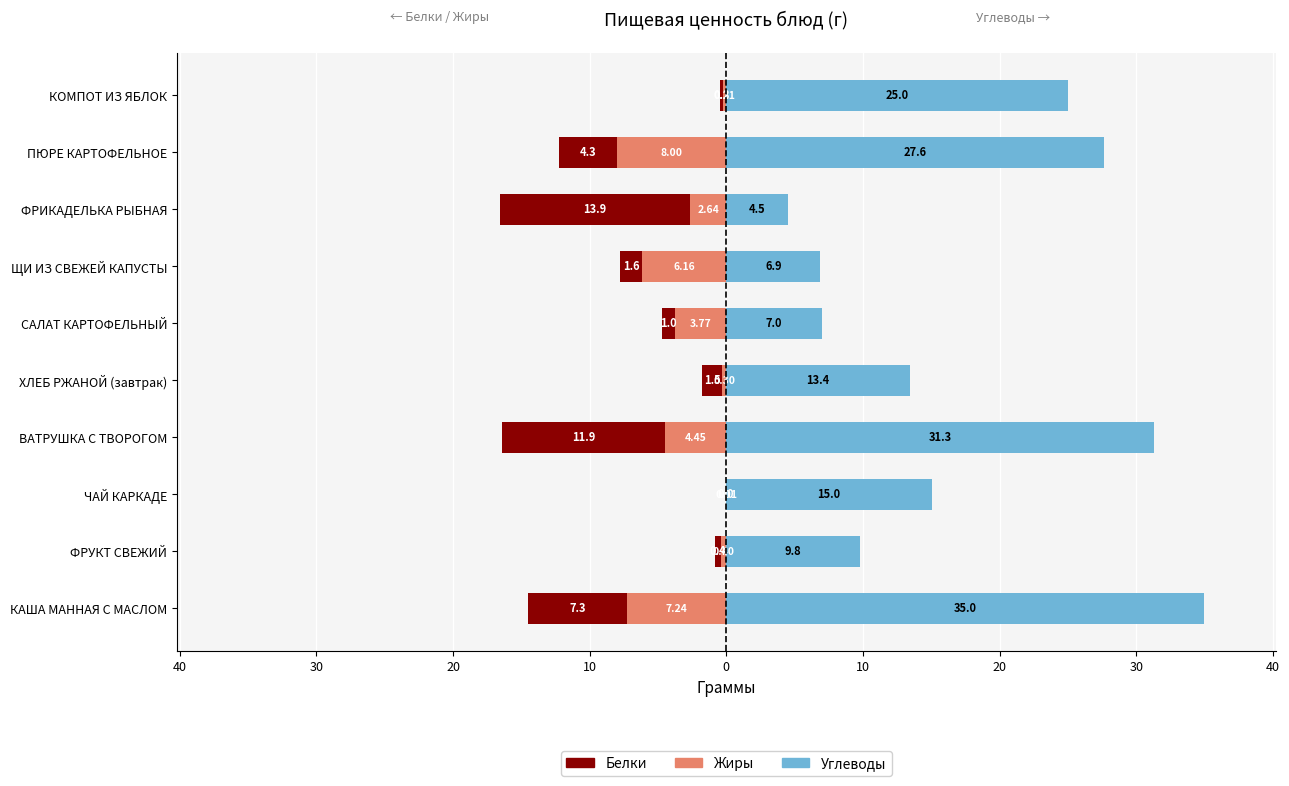

Which series has the largest range (max minus min)?

Углеводы